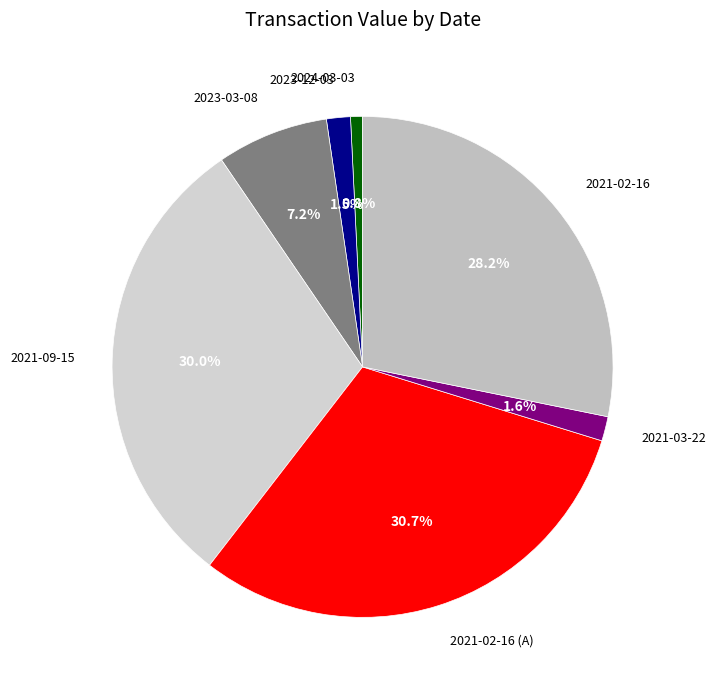

How many segments does this pie chart have?

7